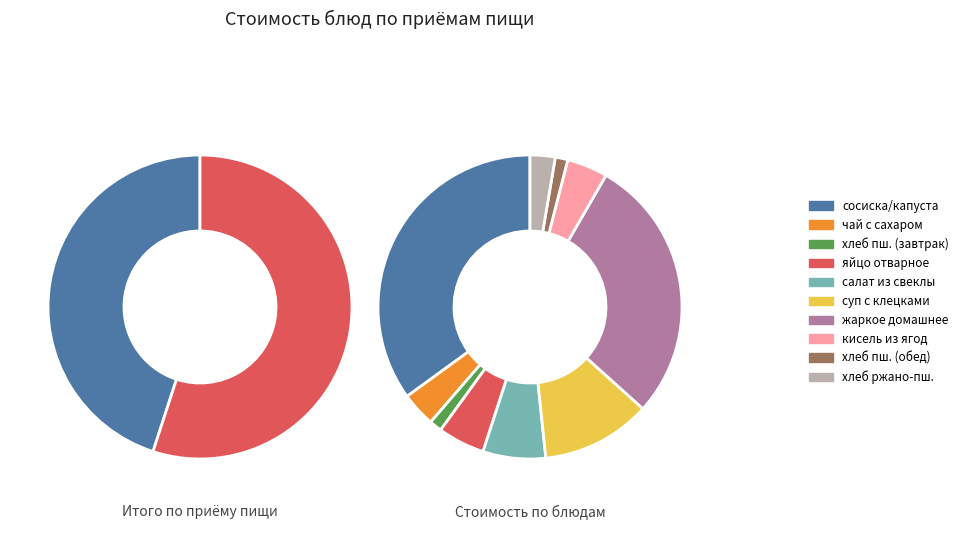

To the nearest percent, what percentage of the pie is хлеб пшеничный (завтрак)?

1%